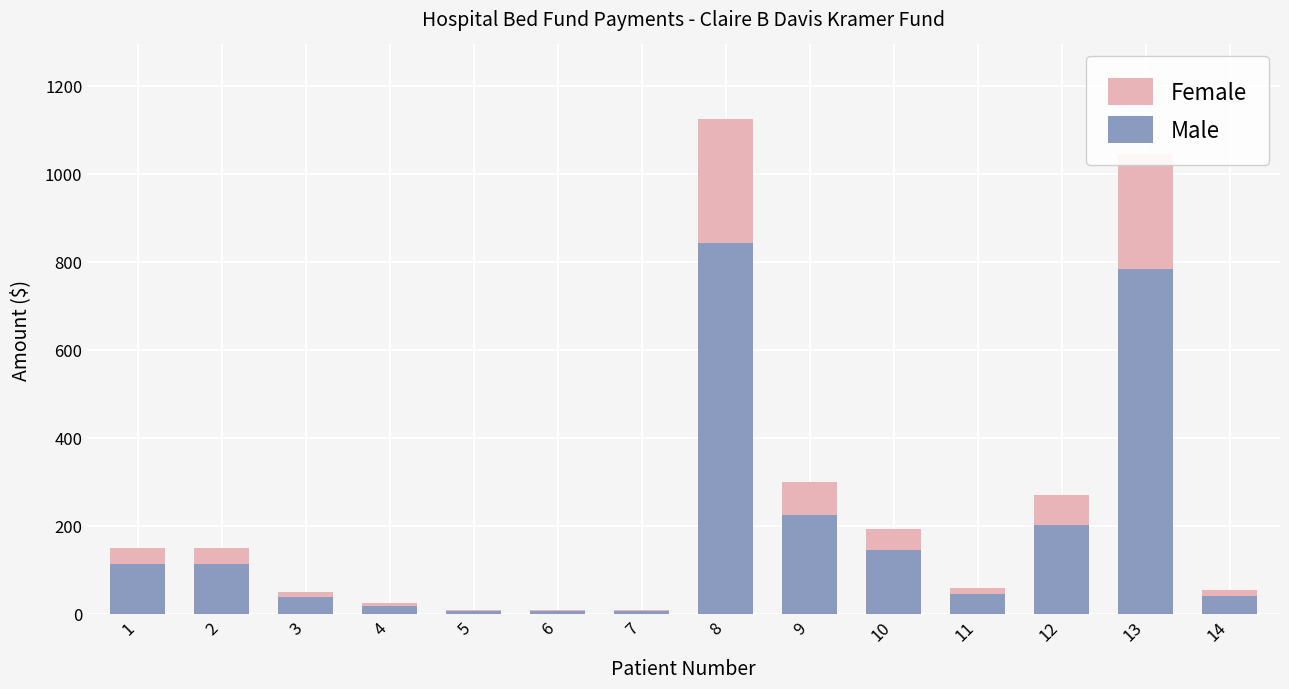

The value of Female at 2 is 150.0. True or false?

True